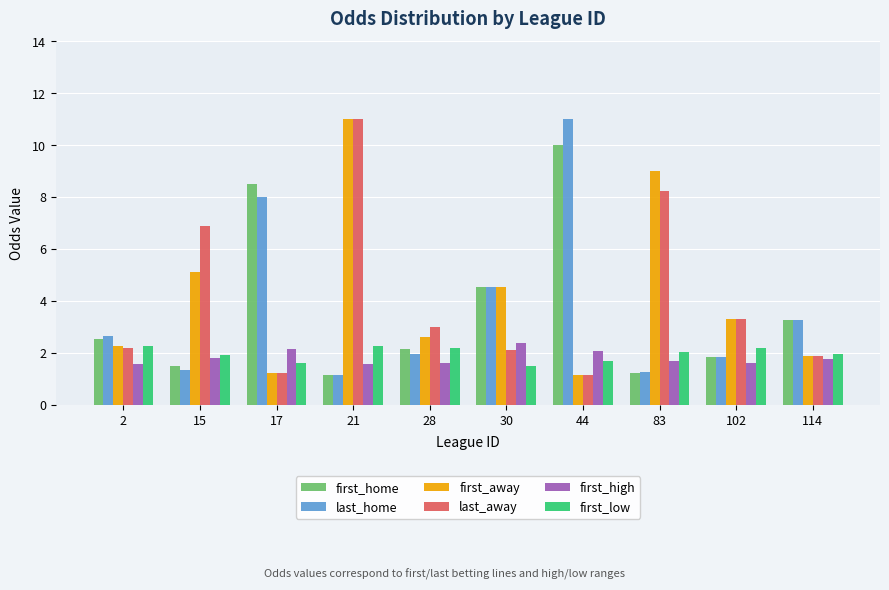

What is the spread (max minus min) of values at 15?

5.6